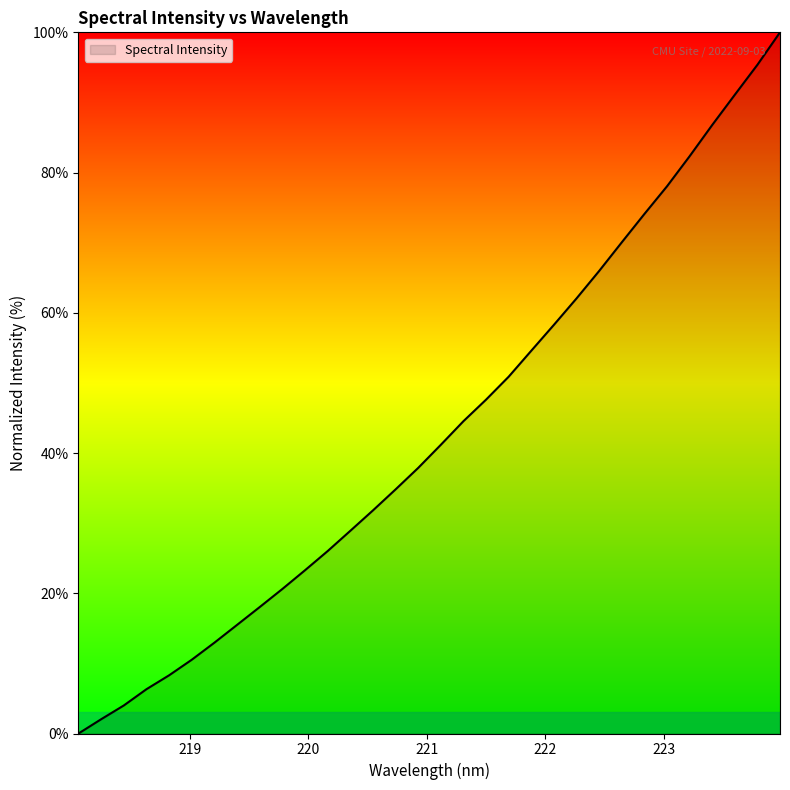

What is the difference between the maximum and minimum values?

100.0